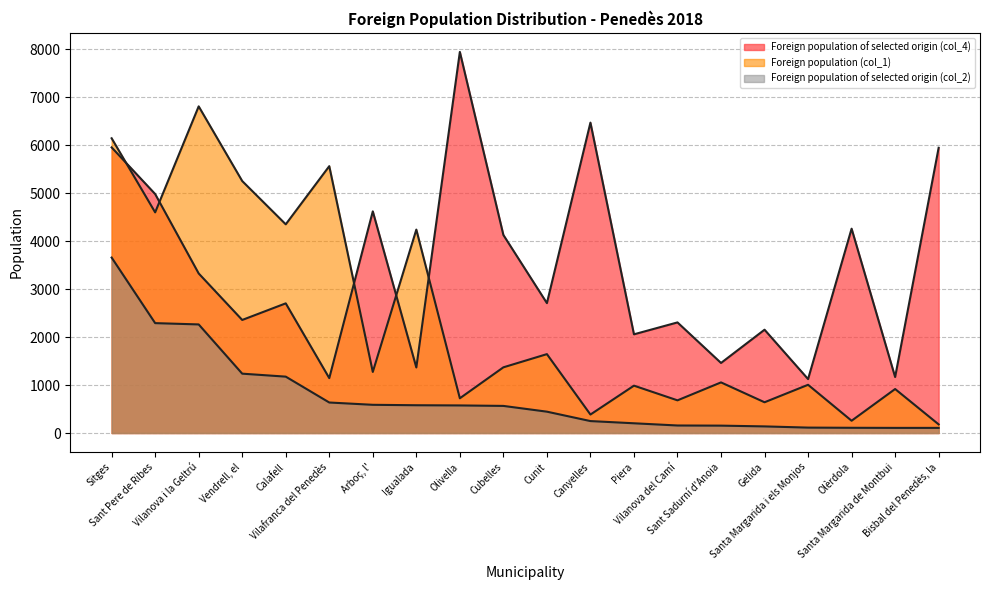

What position from the right is Sant Sadurní d'Anoia?

6